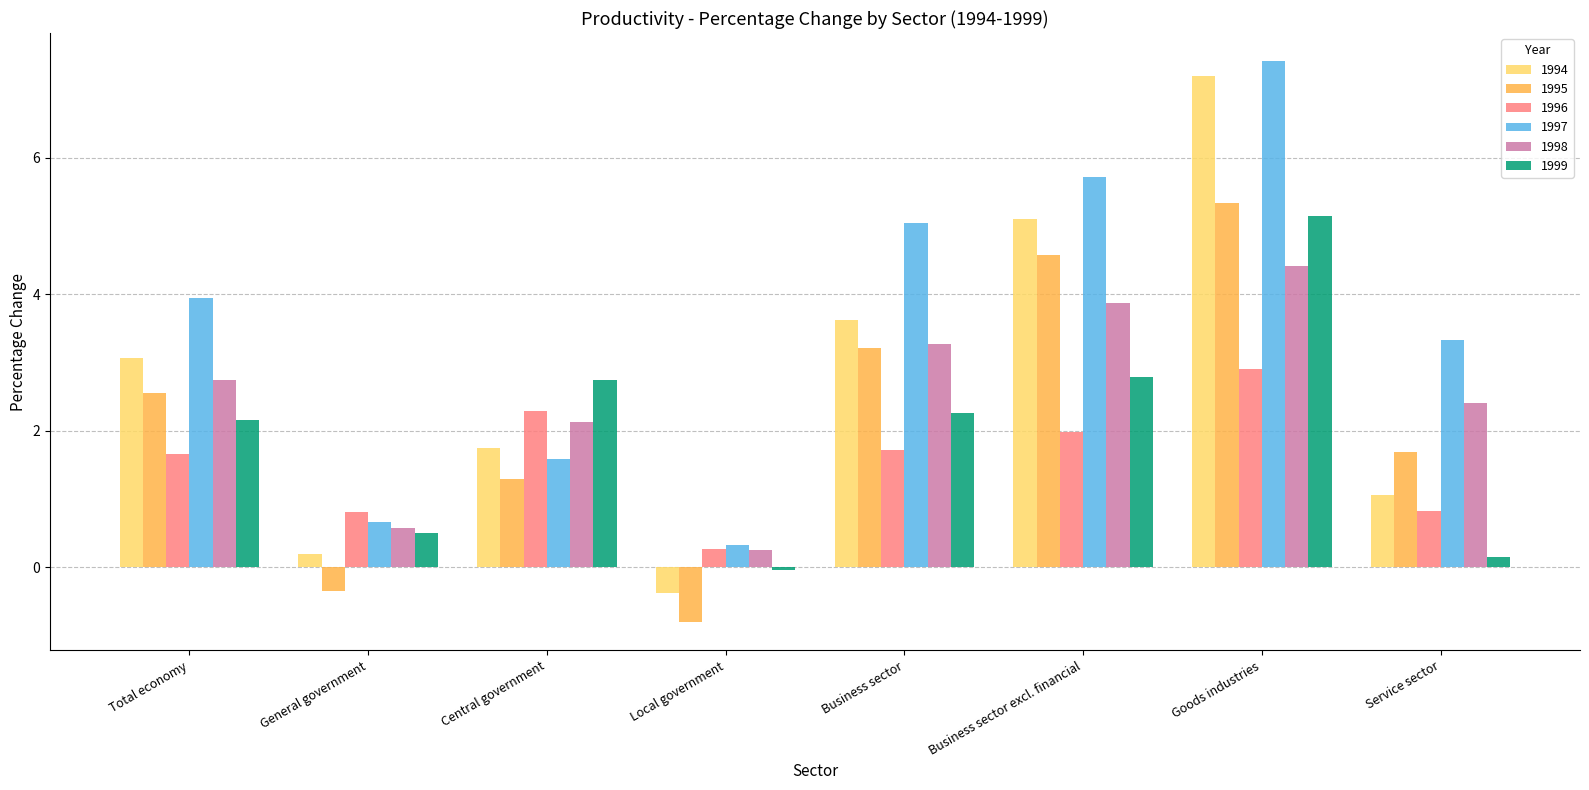

What is the difference between the highest and lowest values at General government?

1.2